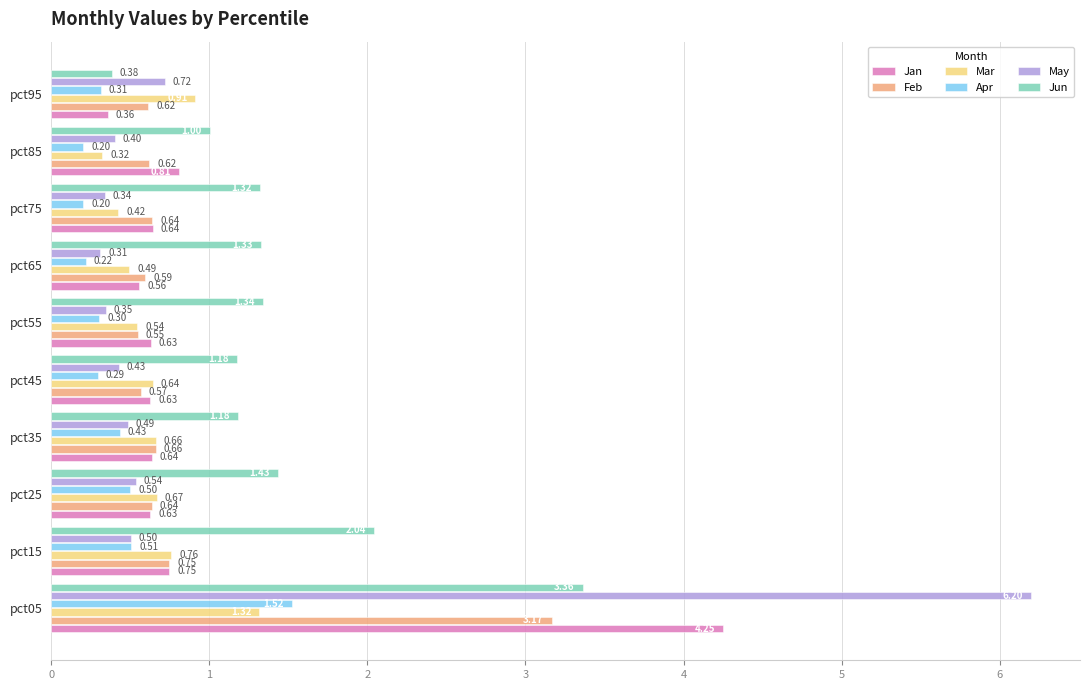

What is the sum of all Jun values?

14.6